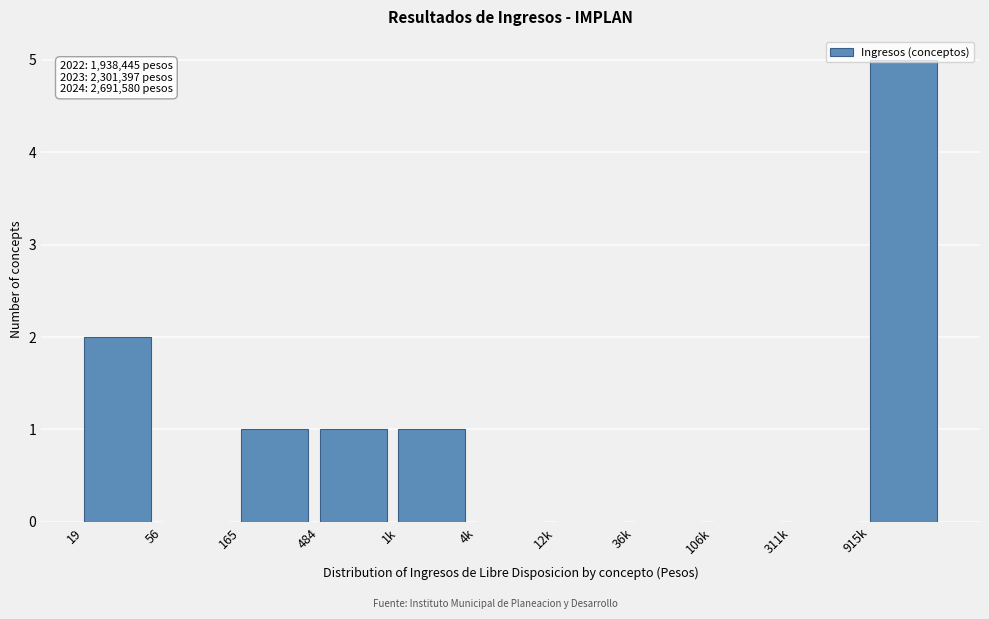

What is the maximum value shown in the chart?

5